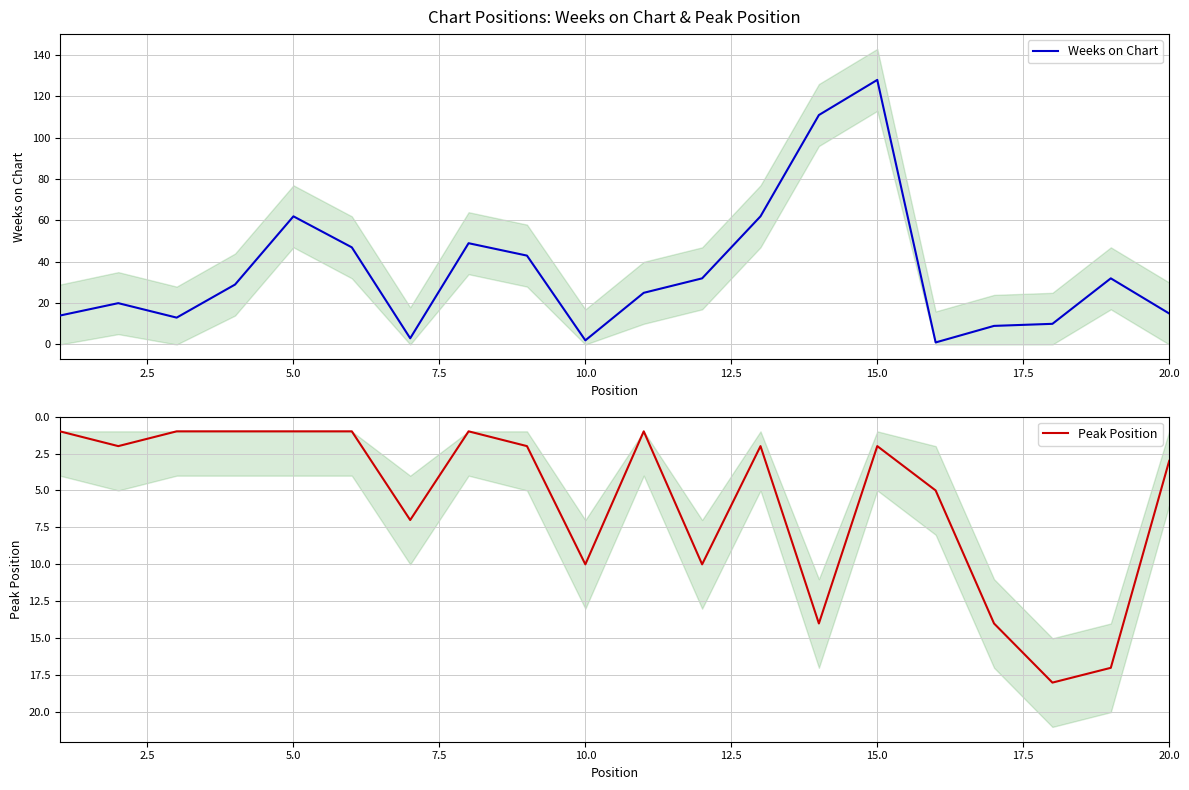

Which category has the highest value in the Weeks on Chart series?

15.0